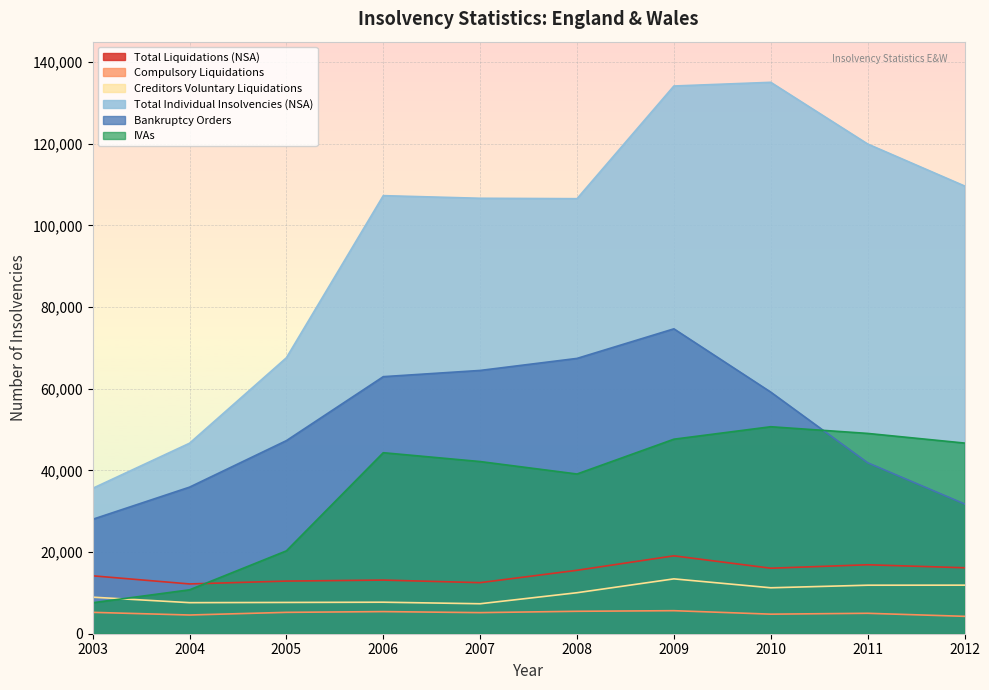

Which series has the widest spread of values?

Total Individual Insolvencies (NSA)